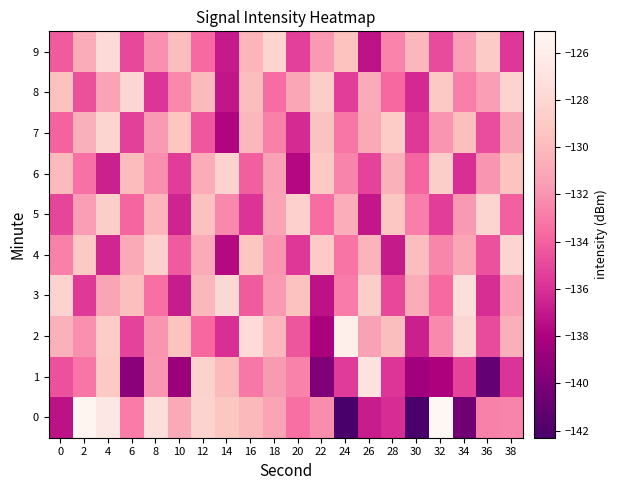

List the series in order of their peak value, lowest first.

6, 4, 7, 5, 8, 9, 3, 1, 2, 0